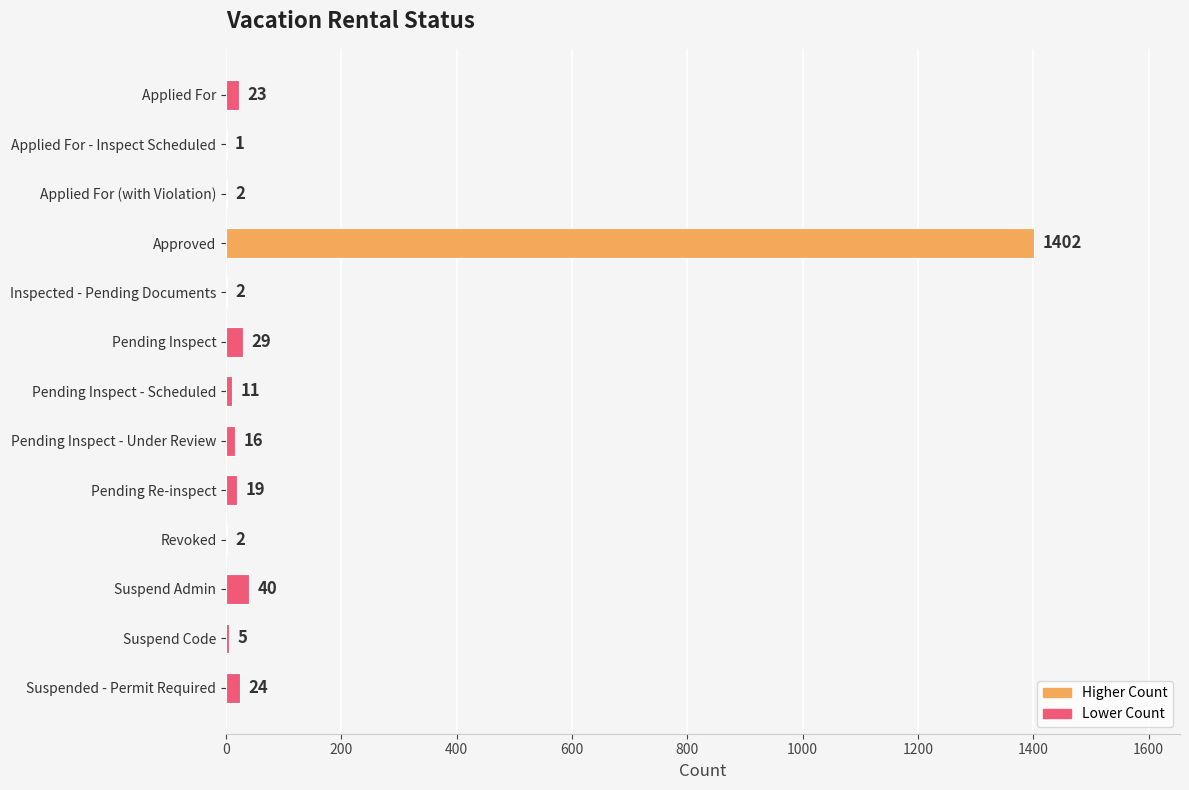

How many categories are shown in the chart?

13